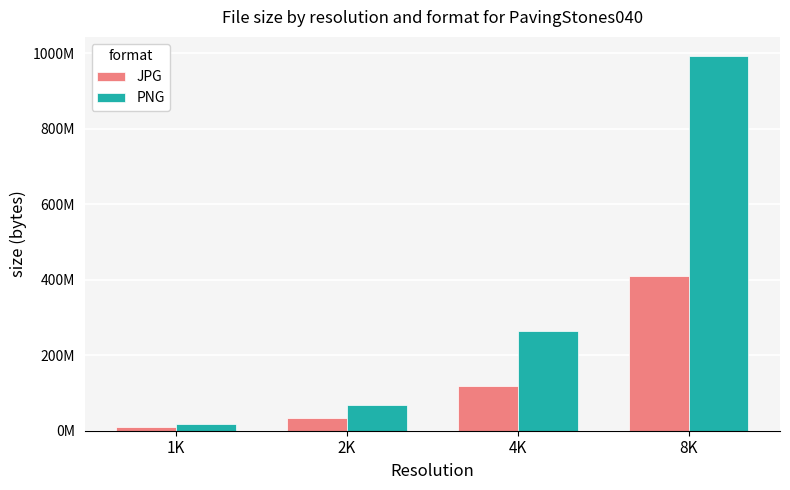

Rank the series by their average value, from lowest to highest.

JPG, PNG